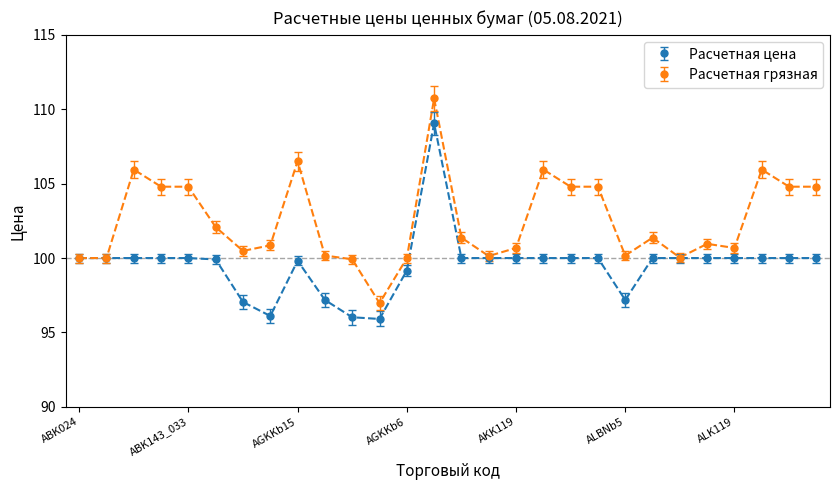

What is the difference between the maximum and minimum values in the Расчетная грязная series?

13.7